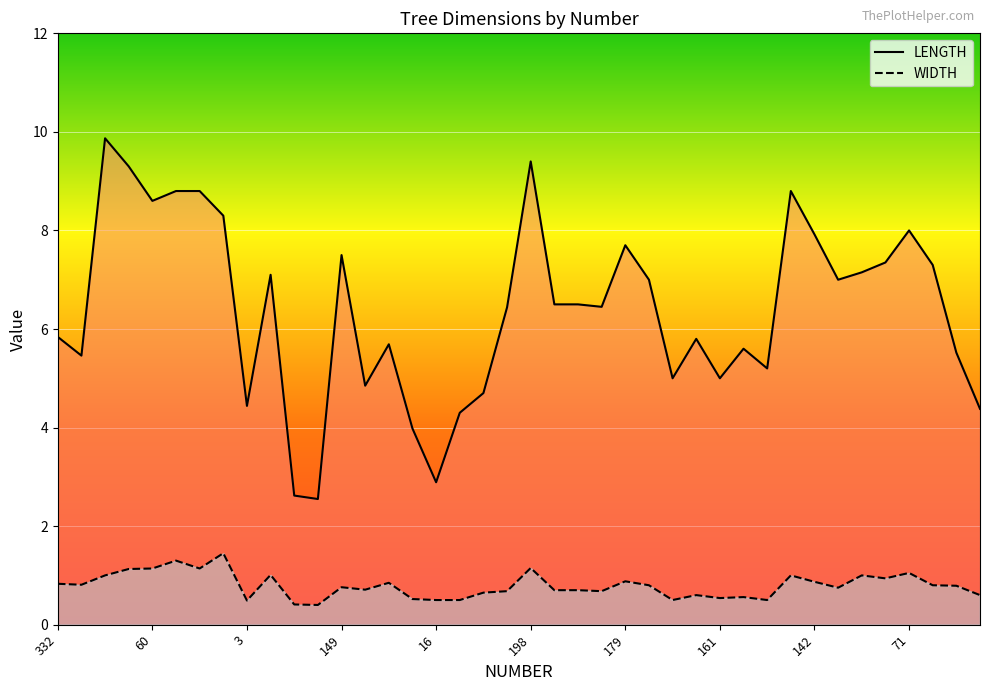

What is the label of the 36th point from the right?

60